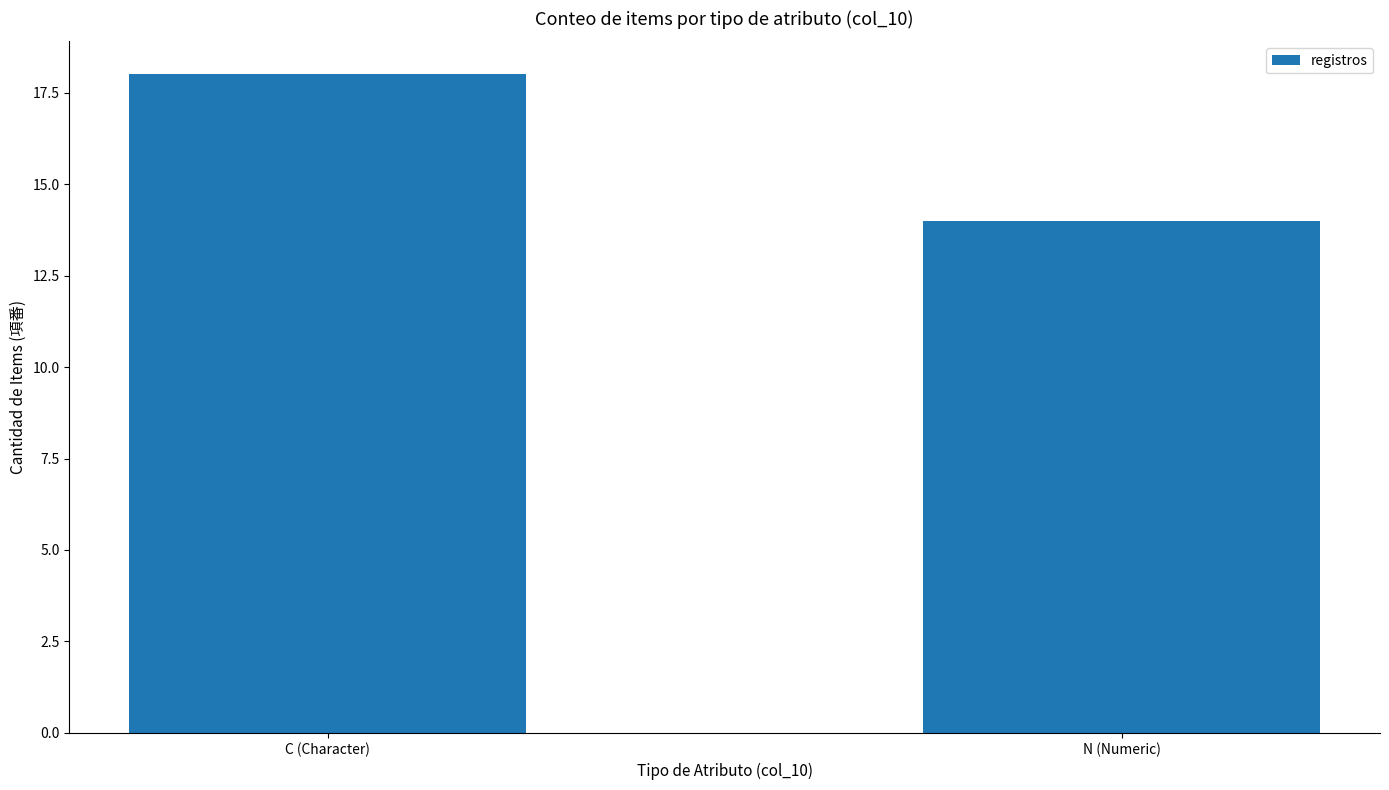

What is the greatest value displayed?

18